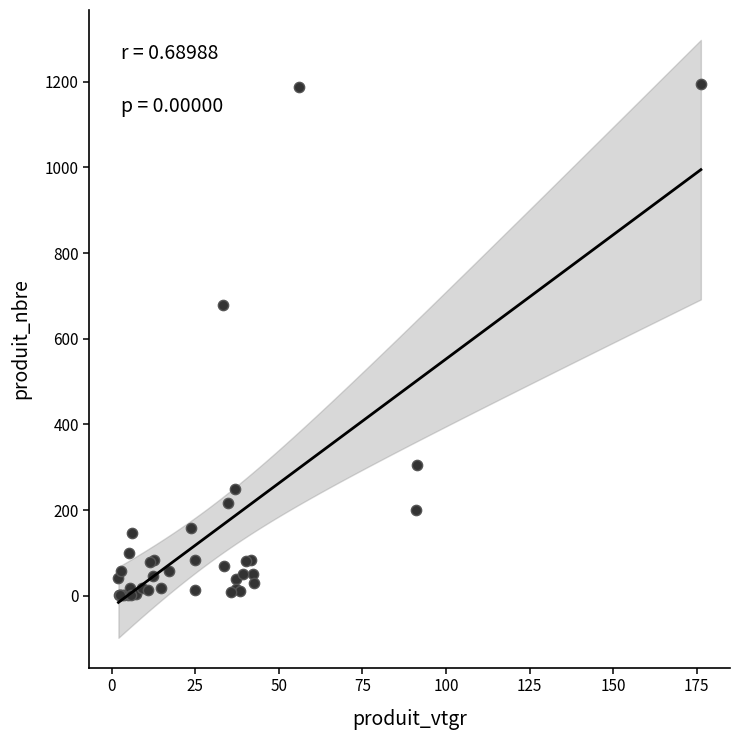

What Y value in the scatter plot is closest to 598?

680